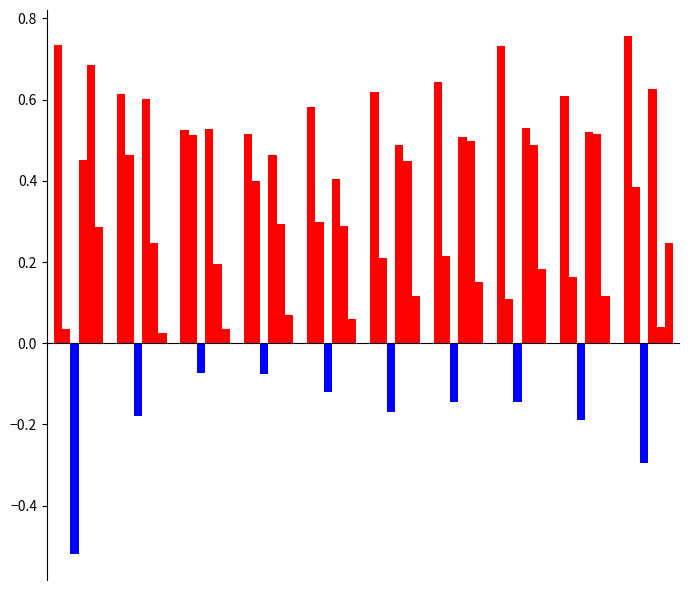

How many bars are there in total?

60